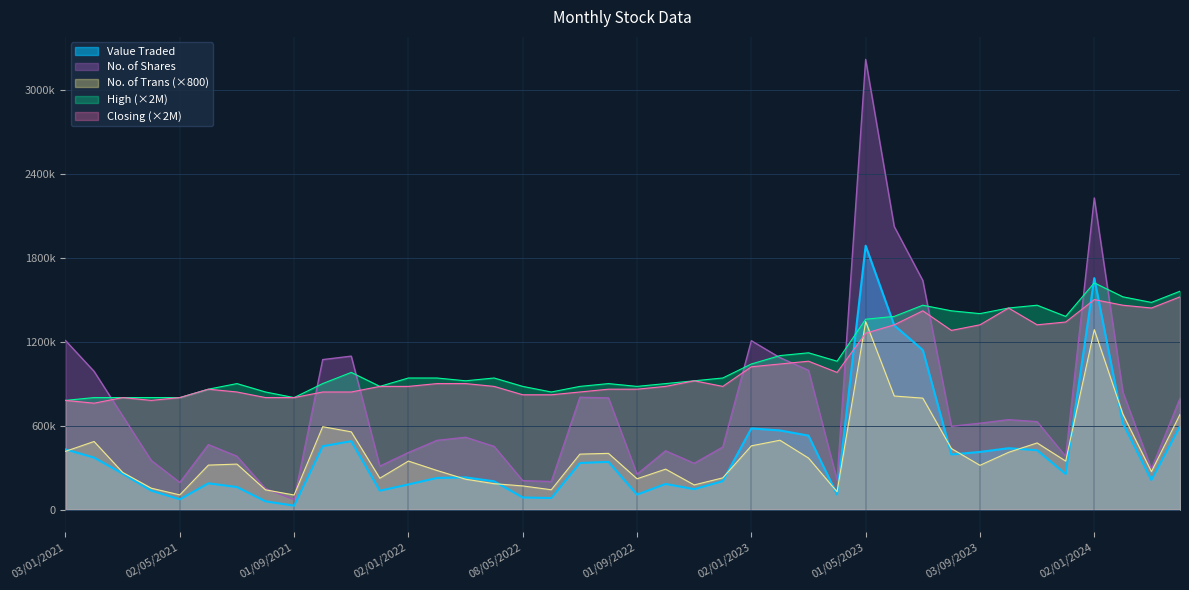

True or false: Closing has more than 2 points higher than both neighbors.

True